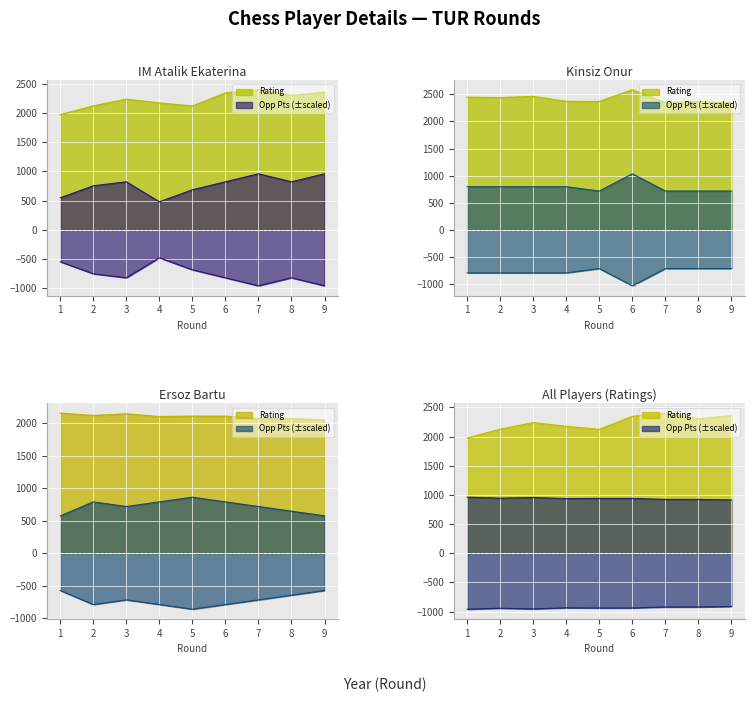

What is the spread (max minus min) of values at 5?

1435.3